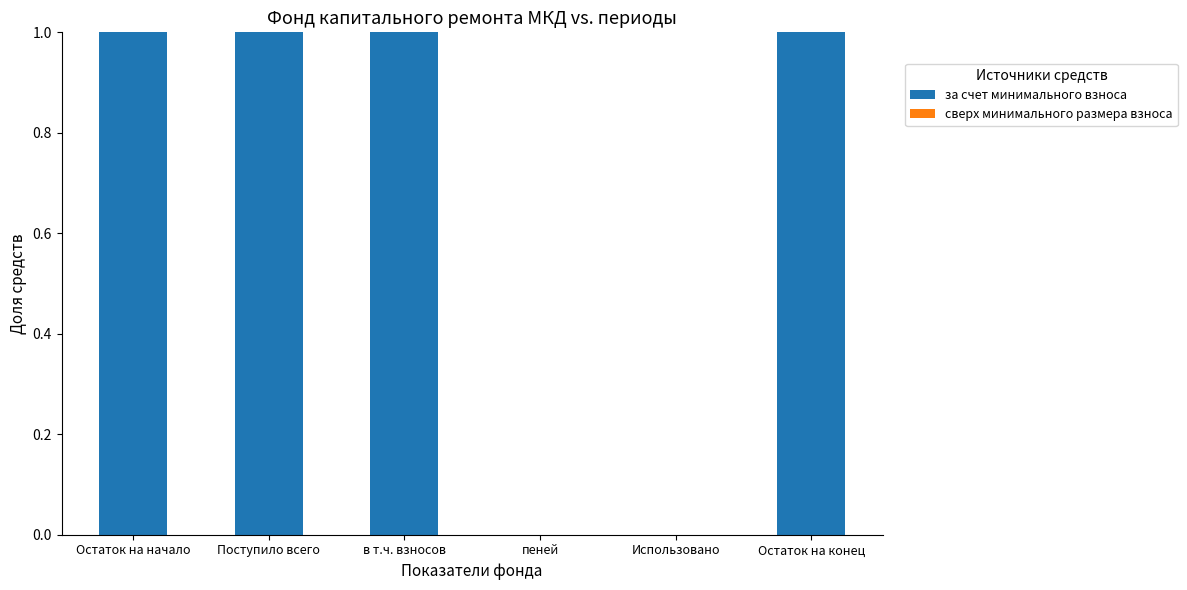

What is the sum of all values?

4